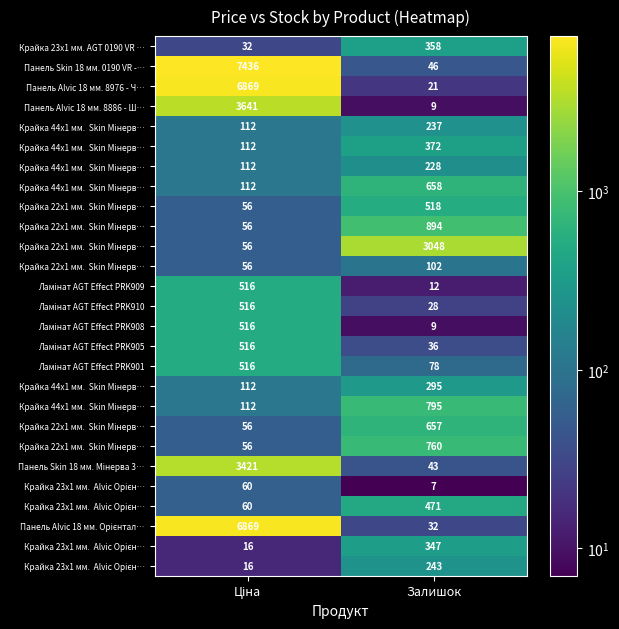

At how many categories does at least one series exceed 1102?

2